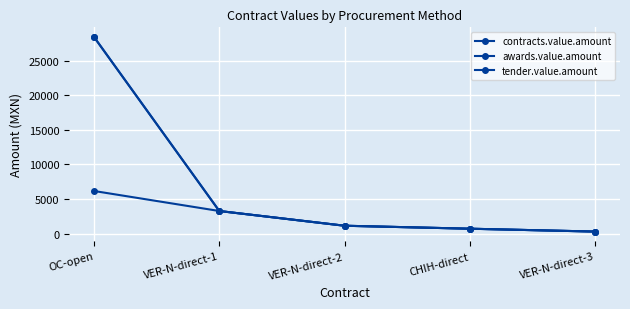

Does the chart have visible grid lines?

Yes